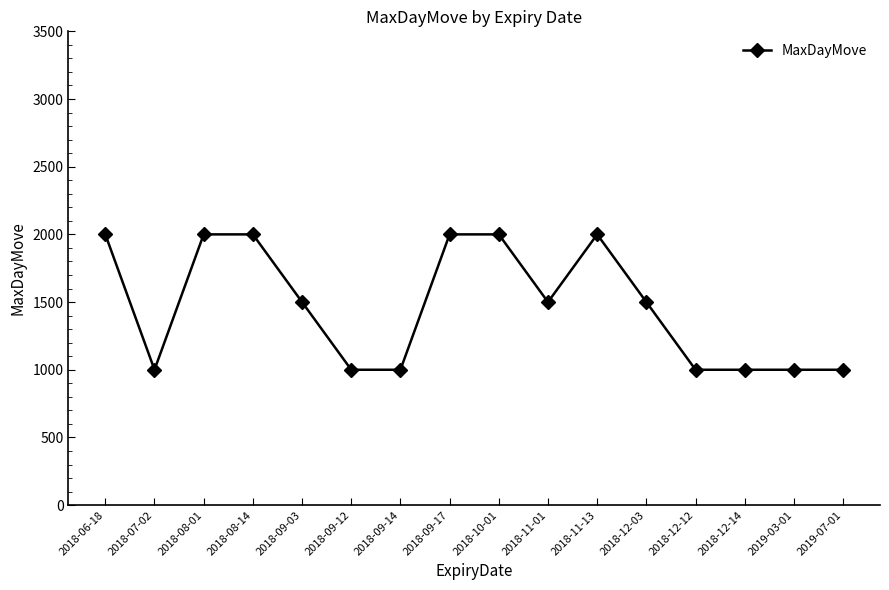

Reading left to right, list all the values displayed in this chart.

2000	1000	2000	2000	1500	1000	1000	2000	2000	1500	2000	1500	1000	1000	1000	1000